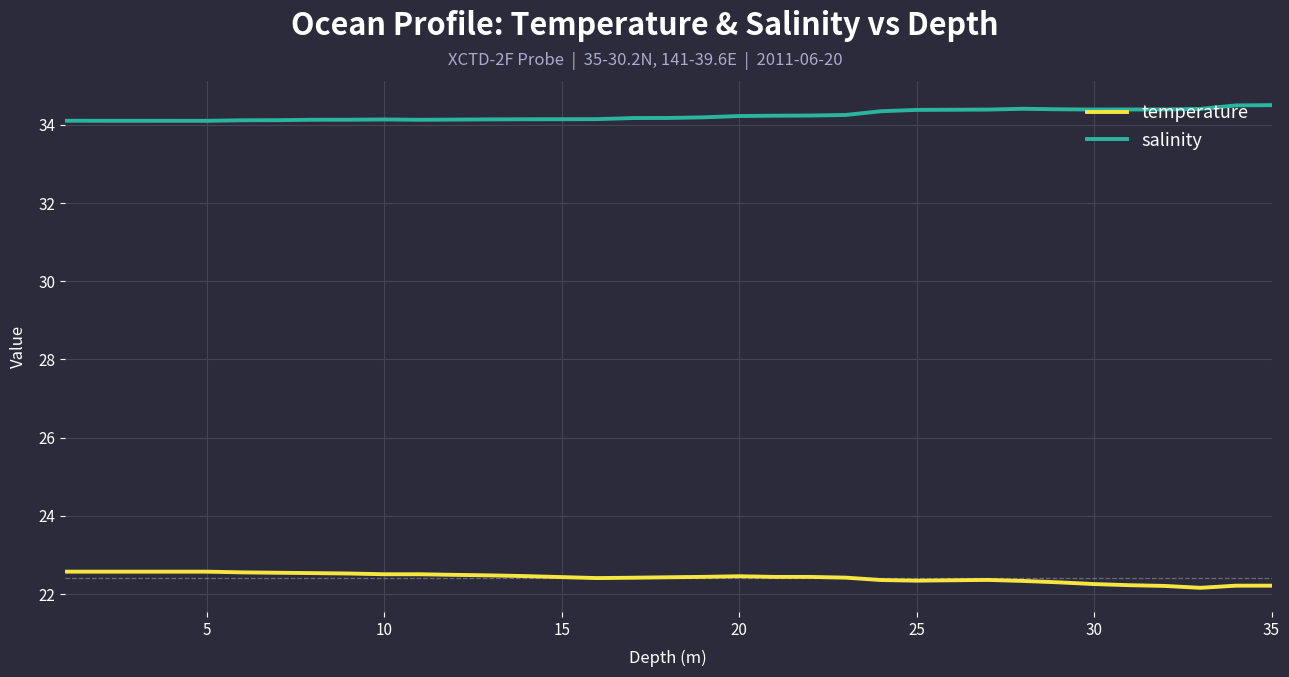

Which series has the largest total across all categories?

salinity